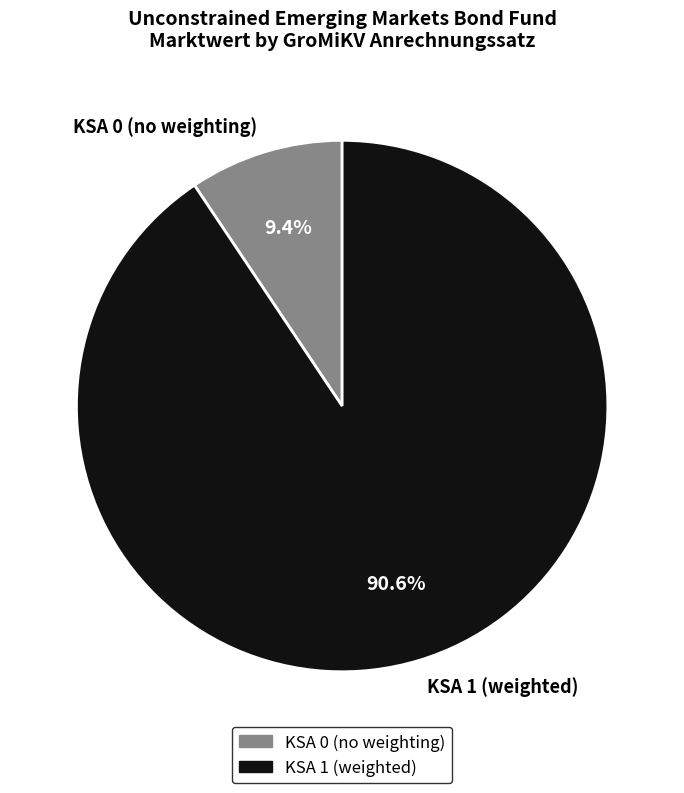

Which slice represents more than half of the pie?

KSA 1 (weighted)